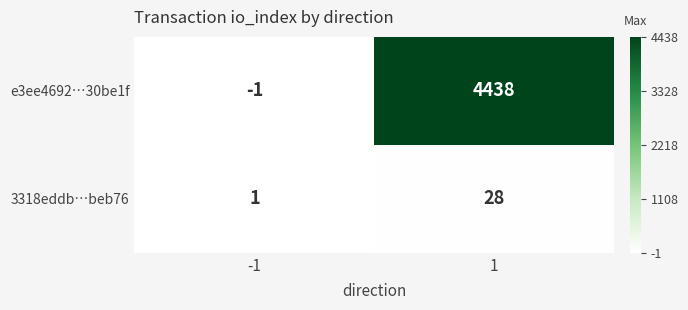

Is it true that e3ee4692…30be1f equals -1 at -1?

True